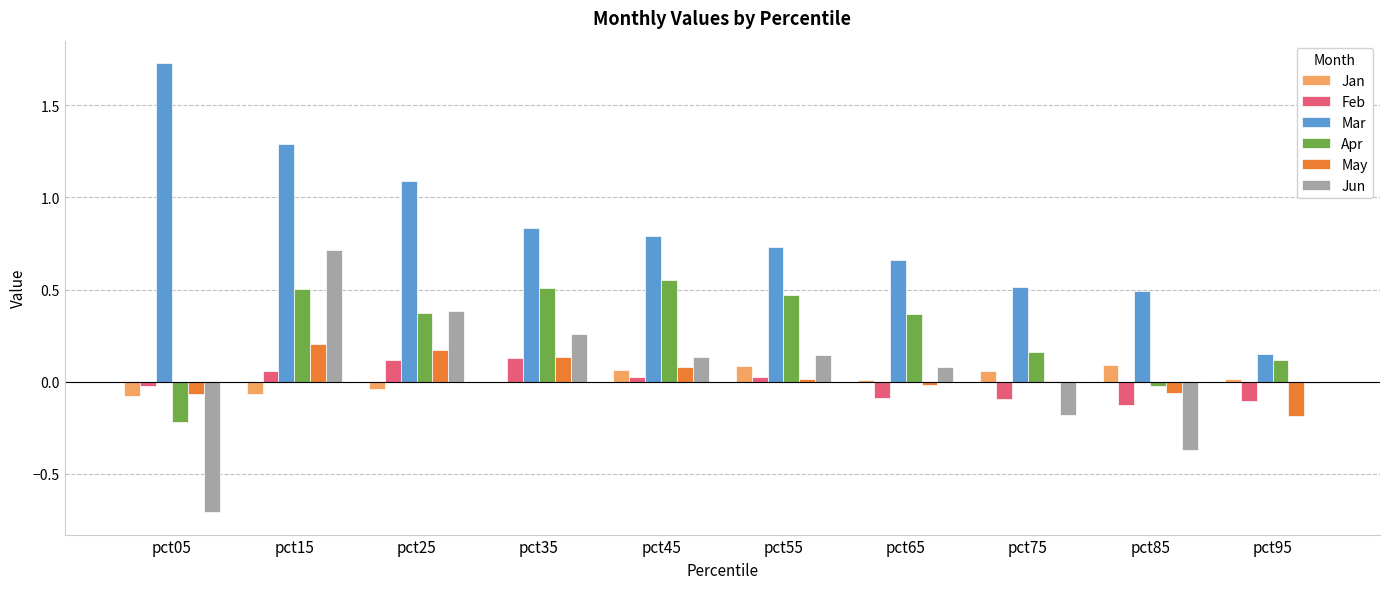

Does the chart contain stacked bars?

No